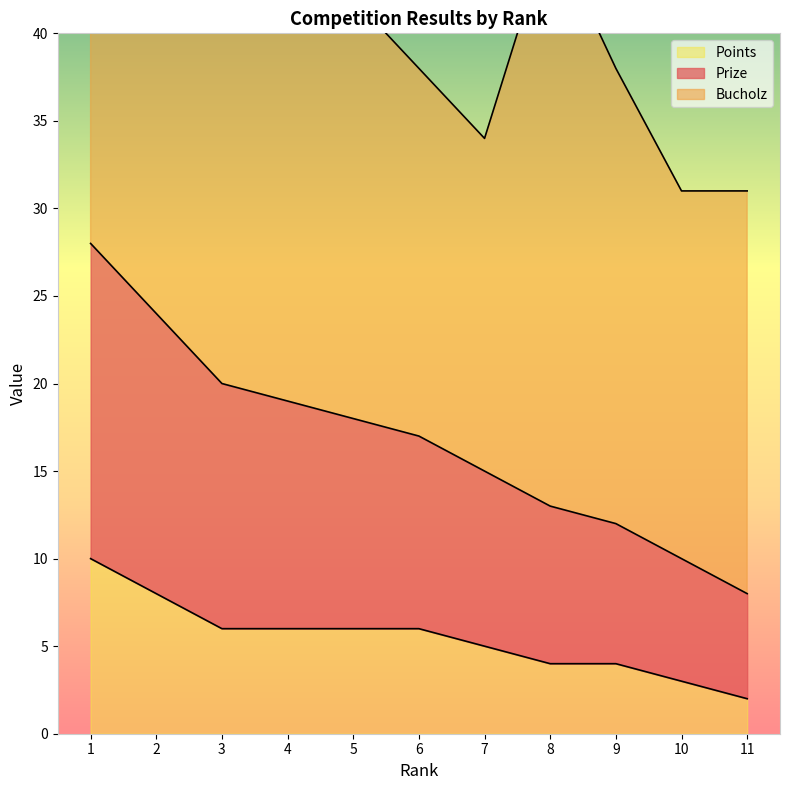

What is the highest value of the Points series?

10